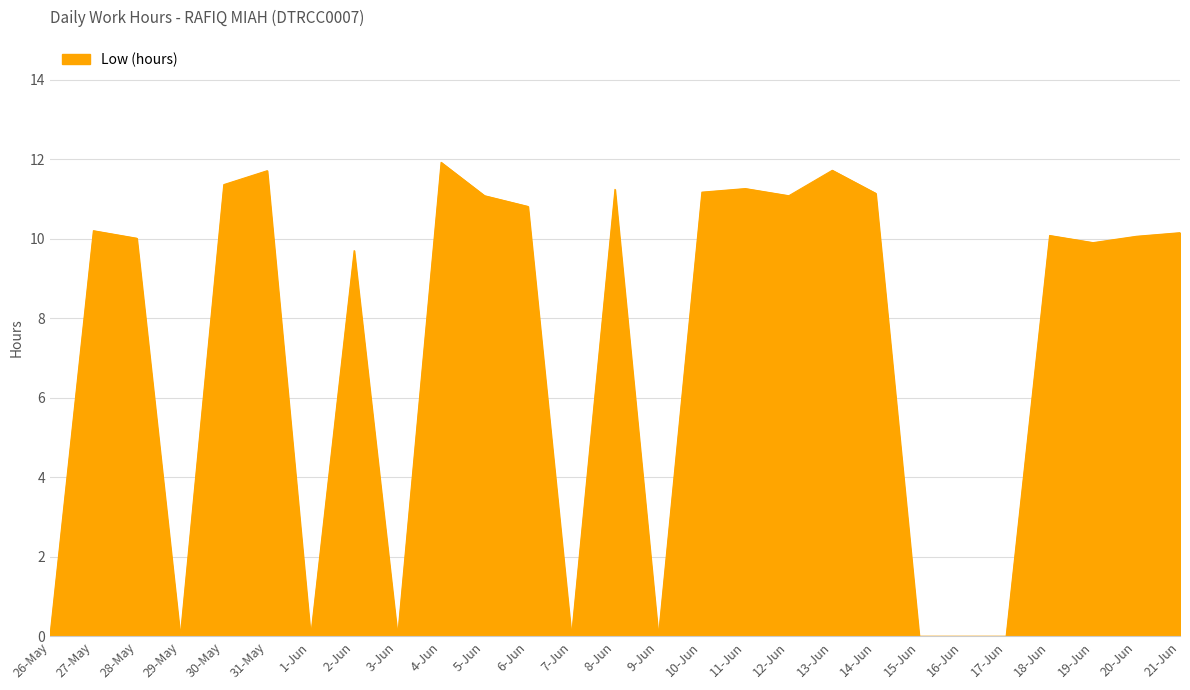

True or false: the data shows 4.0 at 6-Jun.

False